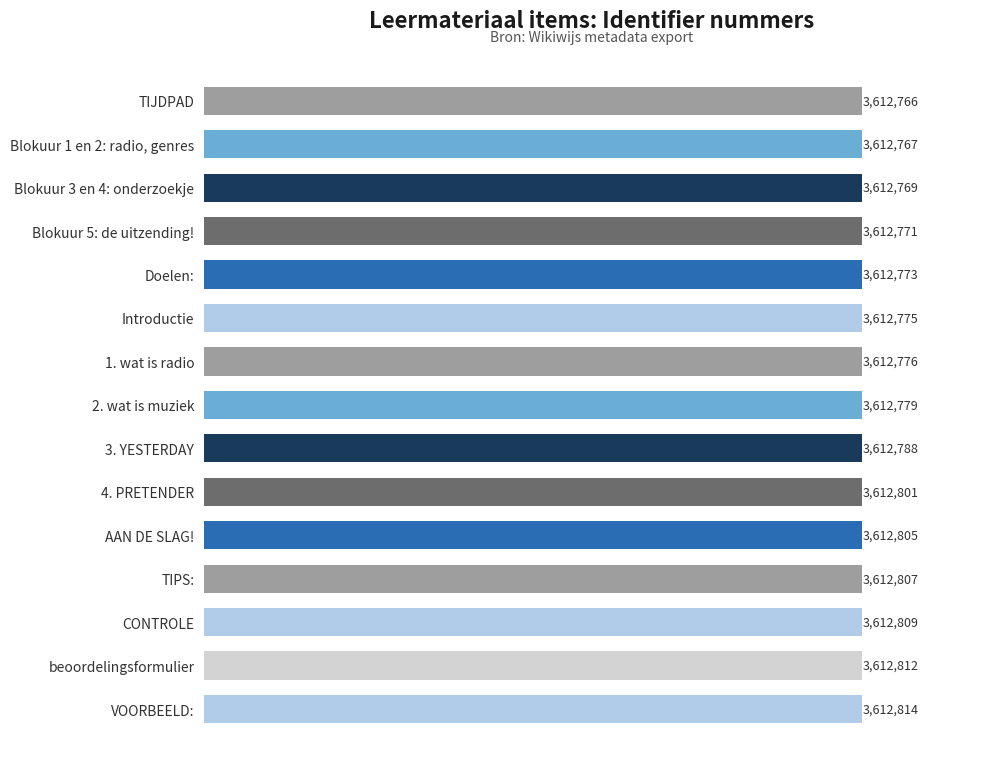

What value does the data have at Blokuur 5: de uitzending!?

3612771